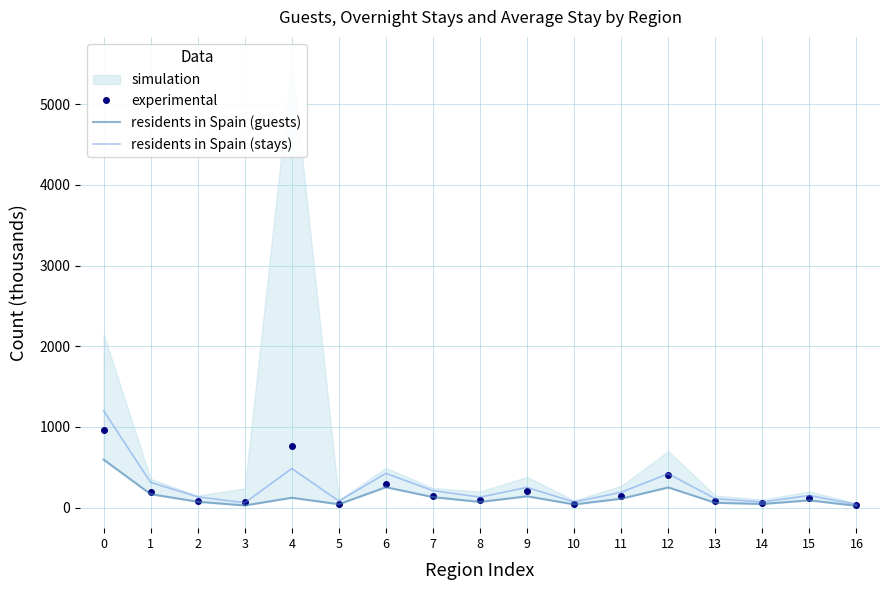

The experimental series shows 205.8 at 15. True or false?

False